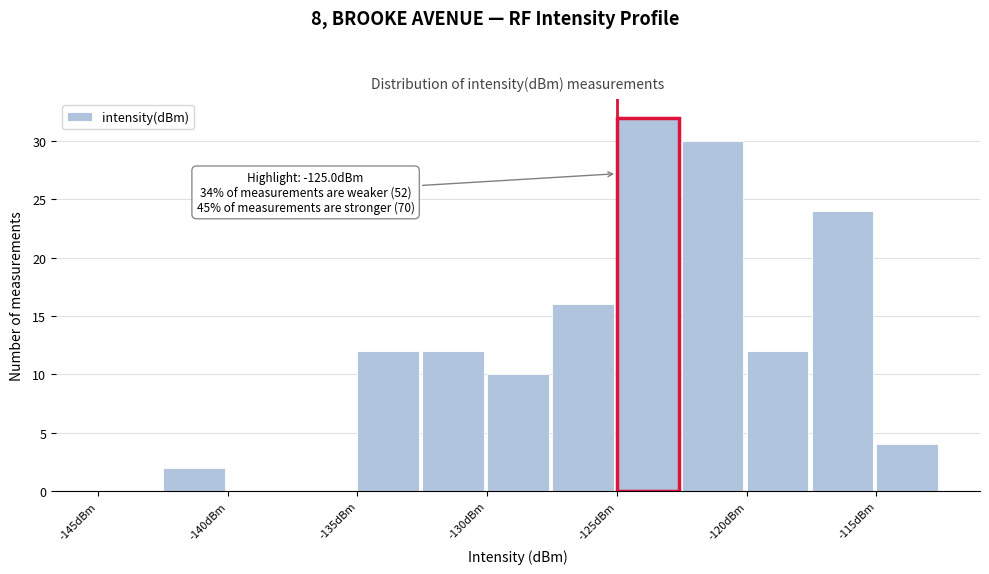

Over which range of the x-axis is the bar tallest?

-125.0 to -122.5